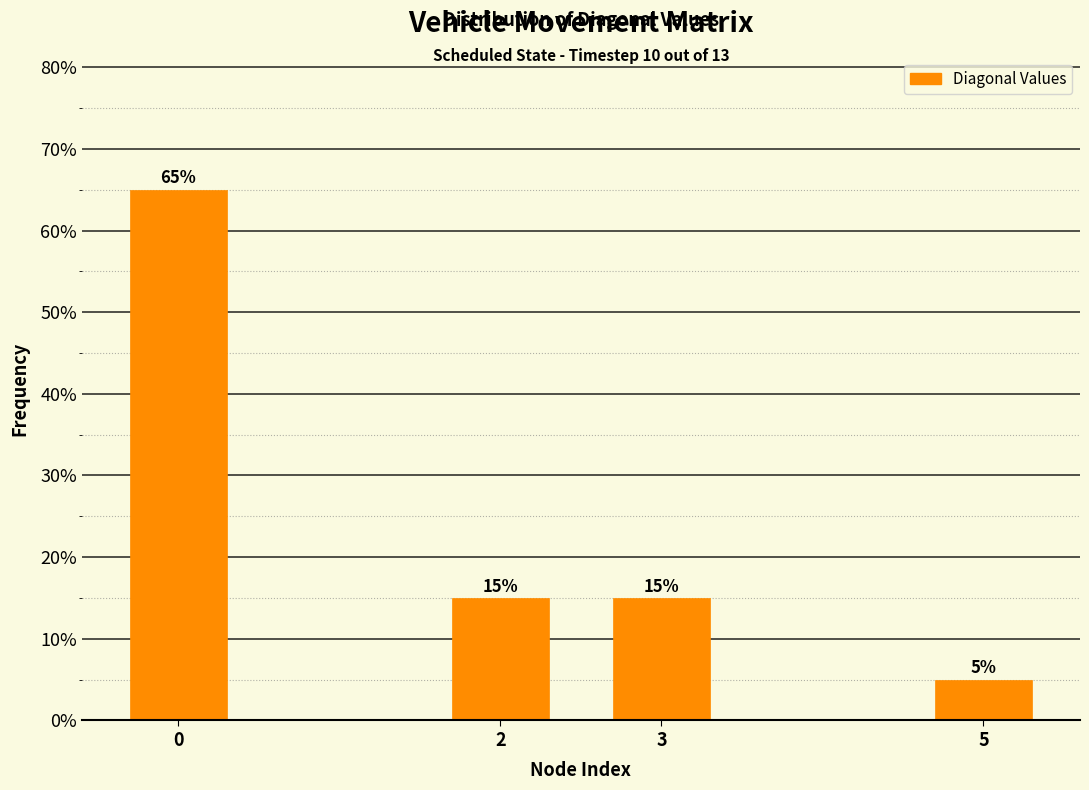

Reading left to right, list all the values displayed in this chart.

65	15	15	5